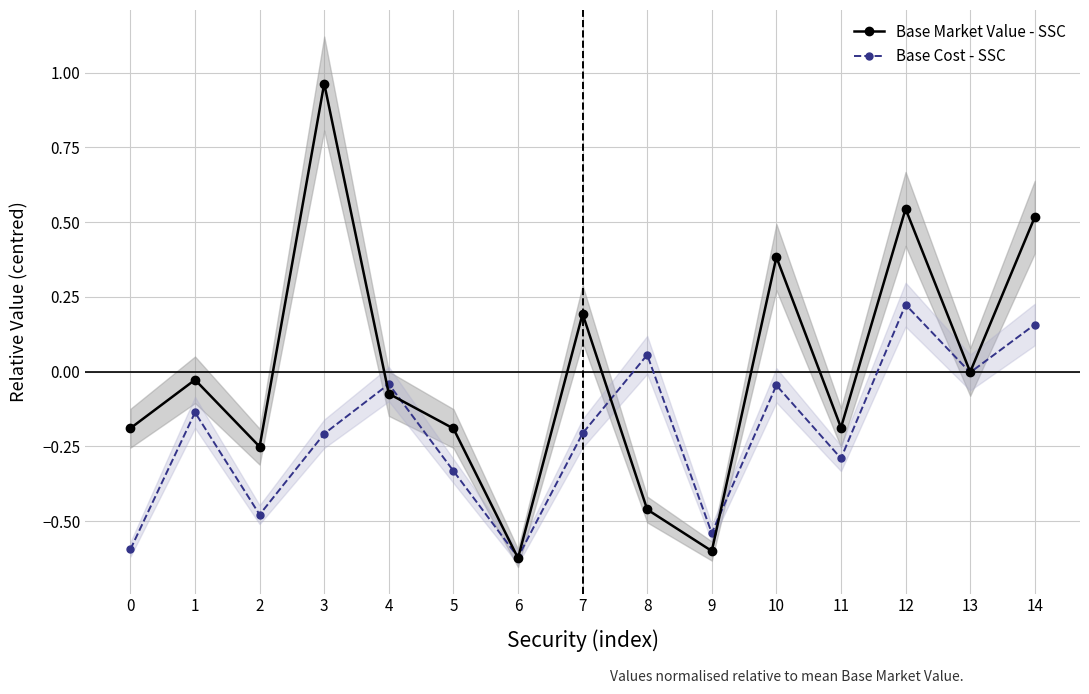

List the labels in order of Base Cost - SSC value, largest first.

12, 14, 8, 13, 4, 10, 1, 7, 3, 11, 5, 2, 9, 0, 6